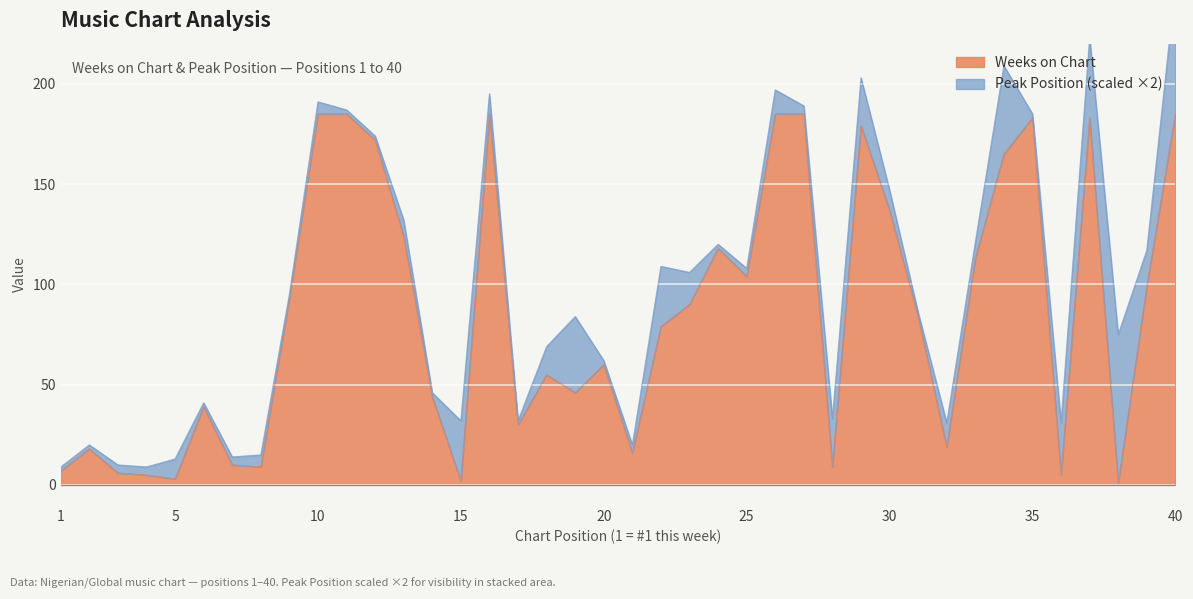

What is the greatest value displayed?

185